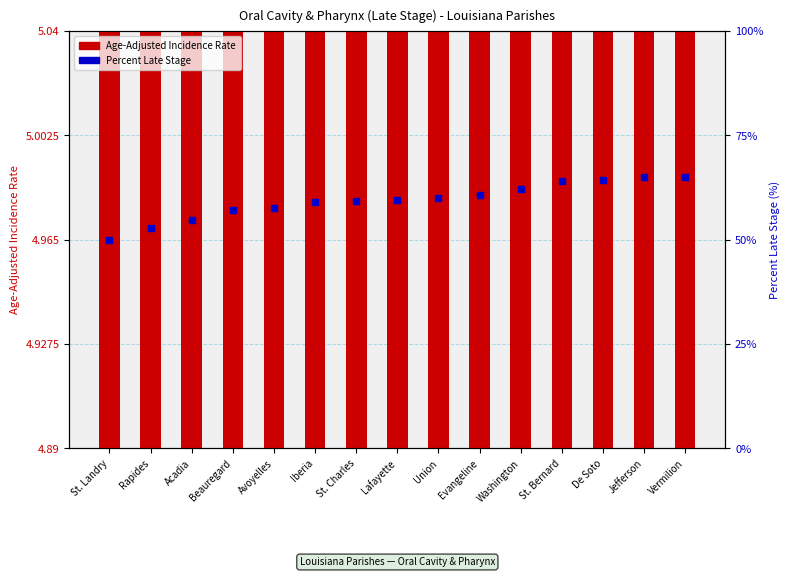

Which series reaches the maximum Y coordinate?

Percent Late Stage